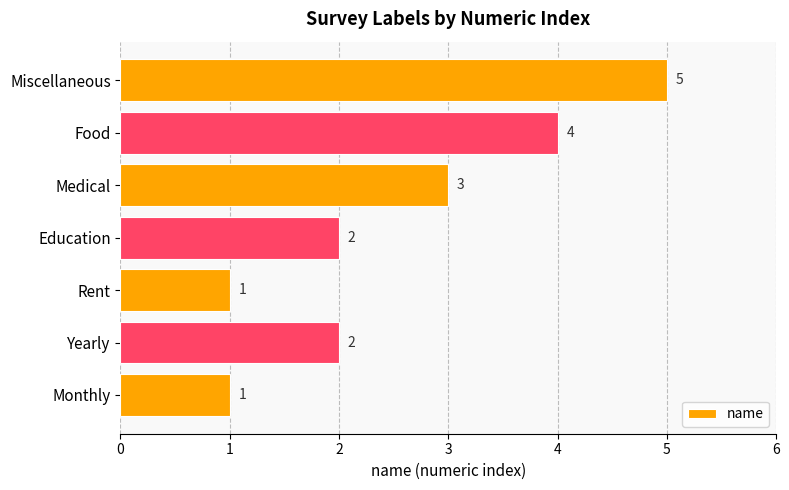

How many bars are there in total?

7